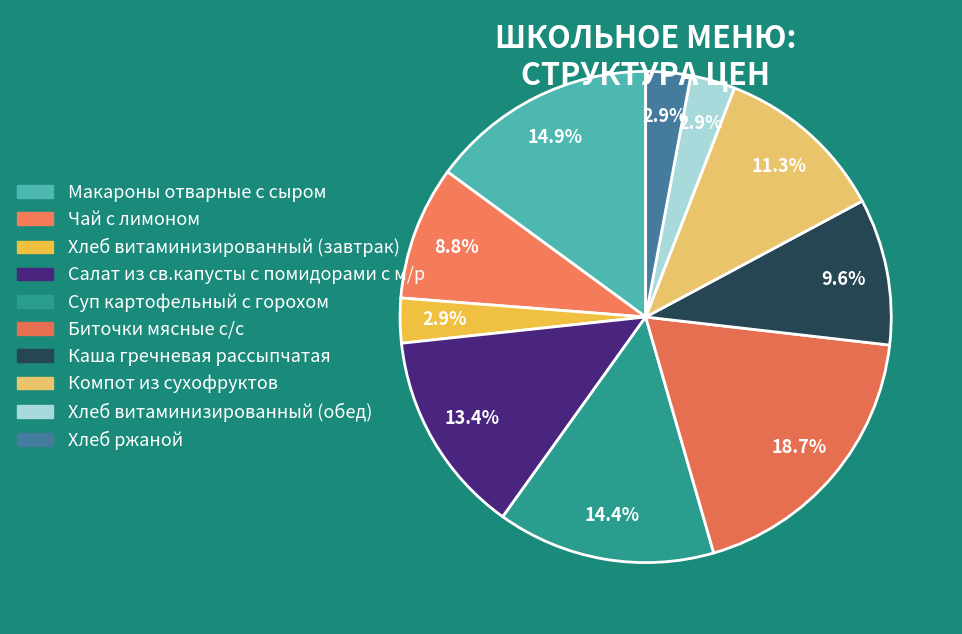

To the nearest percent, what portion does Компот из сухофруктов represent?

11%